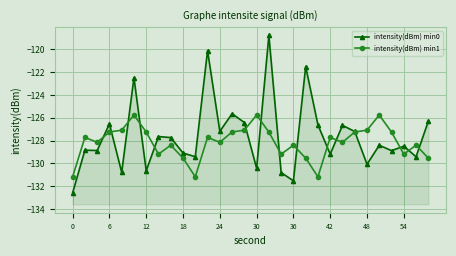

At which category does intensity(dBm) min0 reach its first local peak?

6